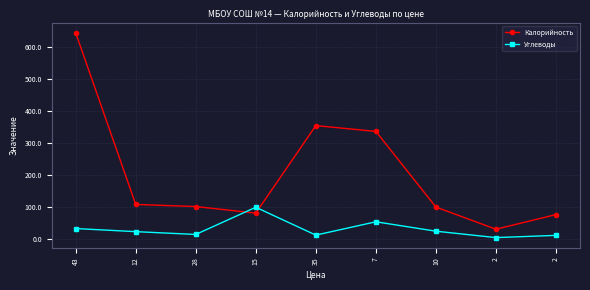

What are all the series names shown in the legend?

Калорийность, Углеводы